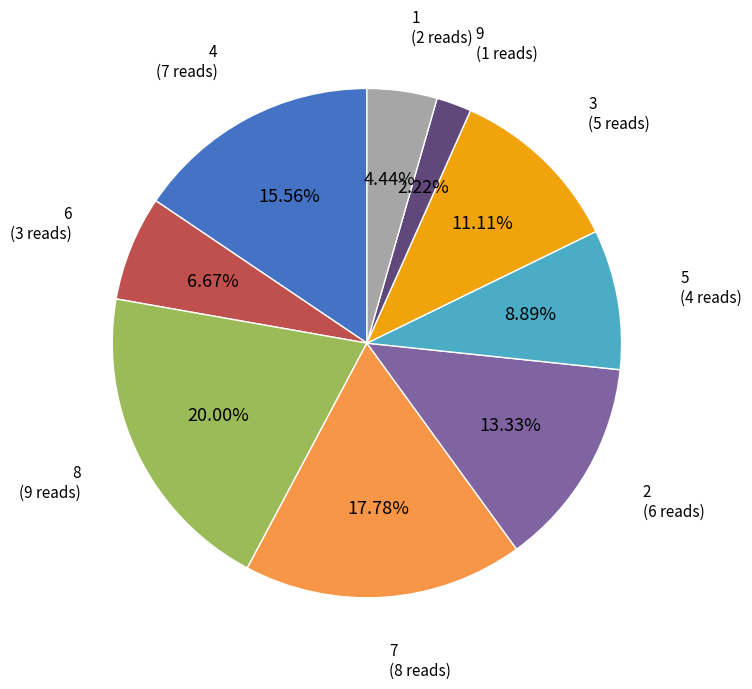

Is there any slice that represents more than half of the pie?

No